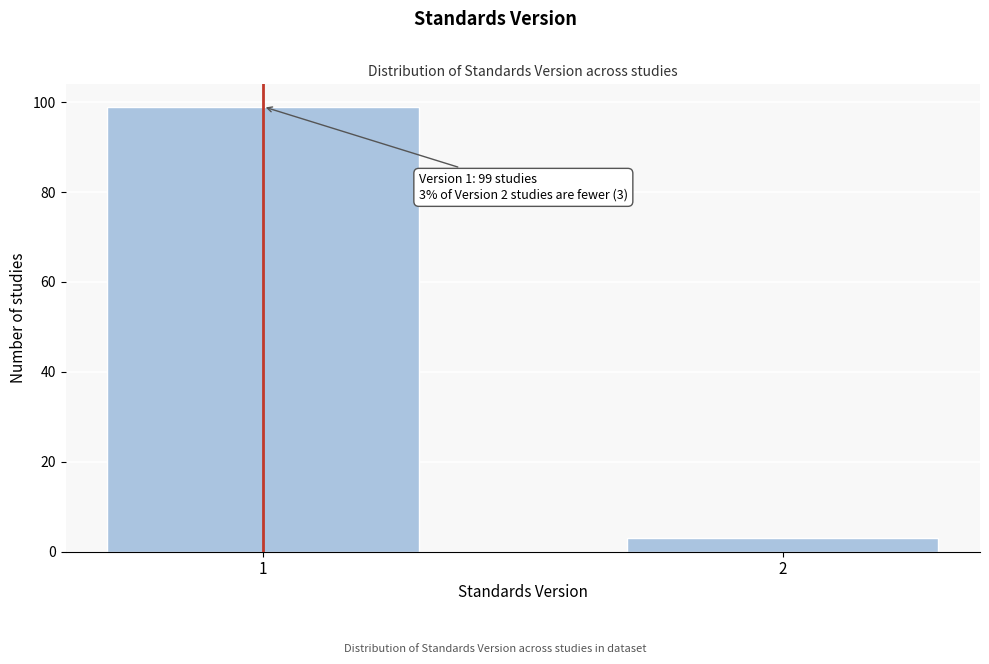

Reading left to right, extract all data points from this chart.

99	3